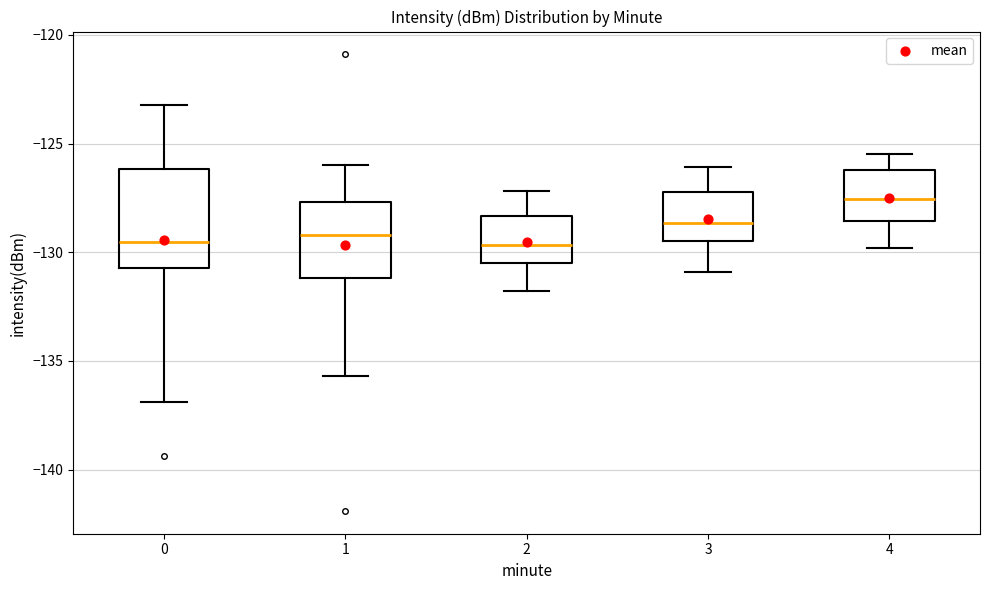

Reading left to right, transcribe this box plot: for each box, give where its median line is, the range the box spans, and where its two whiskers end, as read against the y-axis. The values are not printed on the chart, so give them approximately, as read against the axis.

0: median -129.5, box -130.5 to -126.0, whiskers -137.0 to -123.0
1: median -129.0, box -131.0 to -127.5, whiskers -135.5 to -126.0
2: median -129.5, box -130.5 to -128.5, whiskers -132.0 to -127.0
3: median -128.5, box -129.5 to -127.0, whiskers -131.0 to -126.0
4: median -127.5, box -128.5 to -126.0, whiskers -130.0 to -125.5